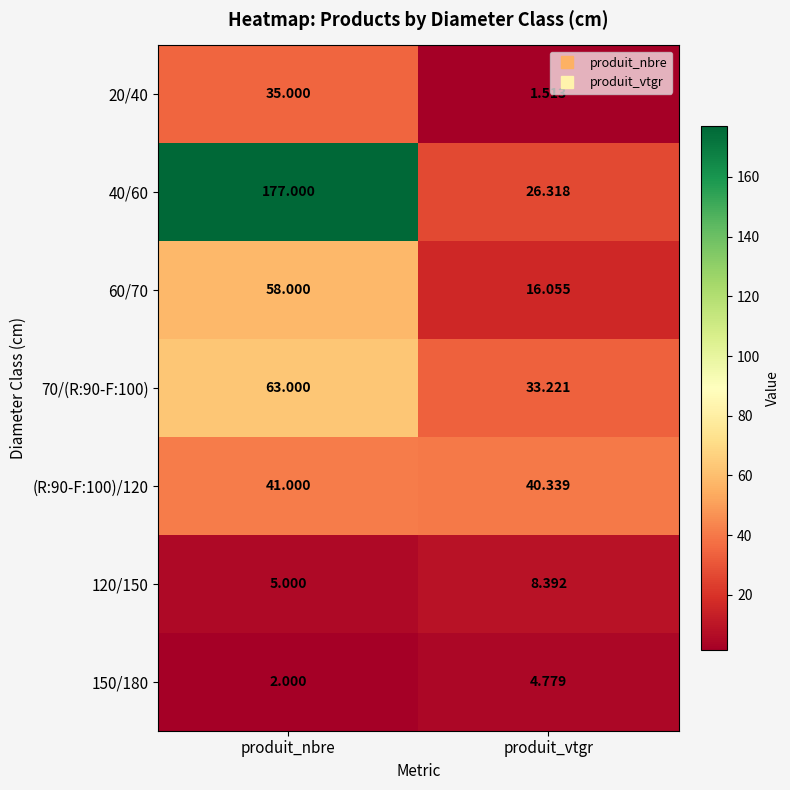

Rank the categories by 20/40 value from highest to lowest.

produit_nbre, produit_vtgr